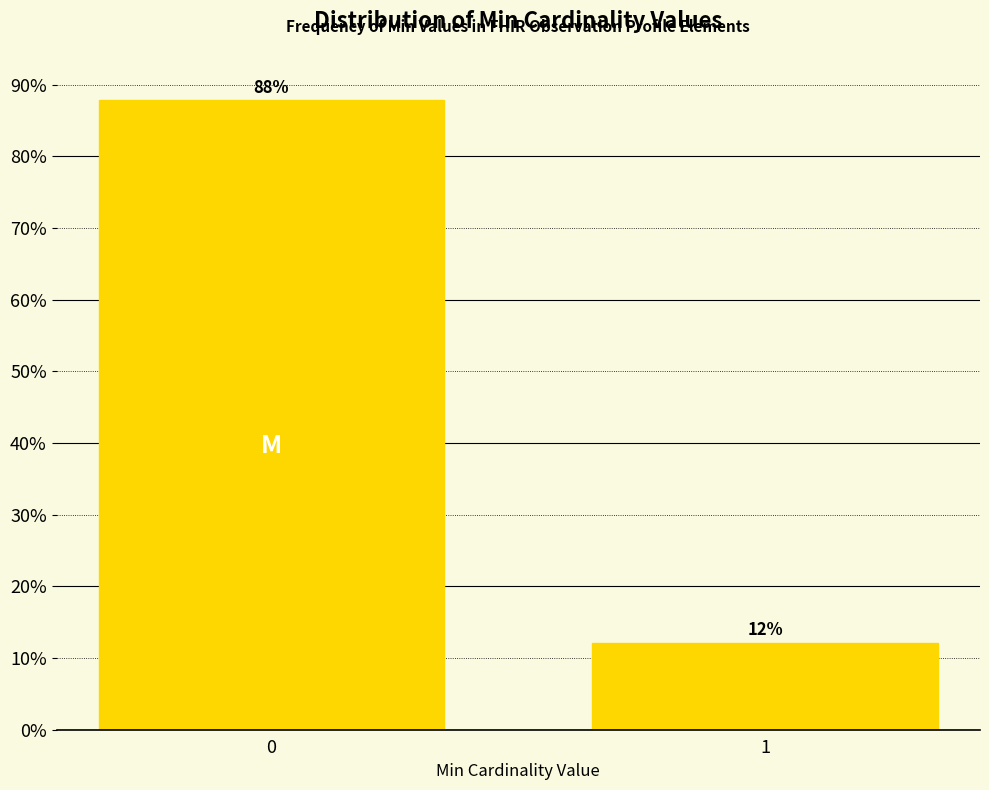

What is the smallest value displayed?

12.2